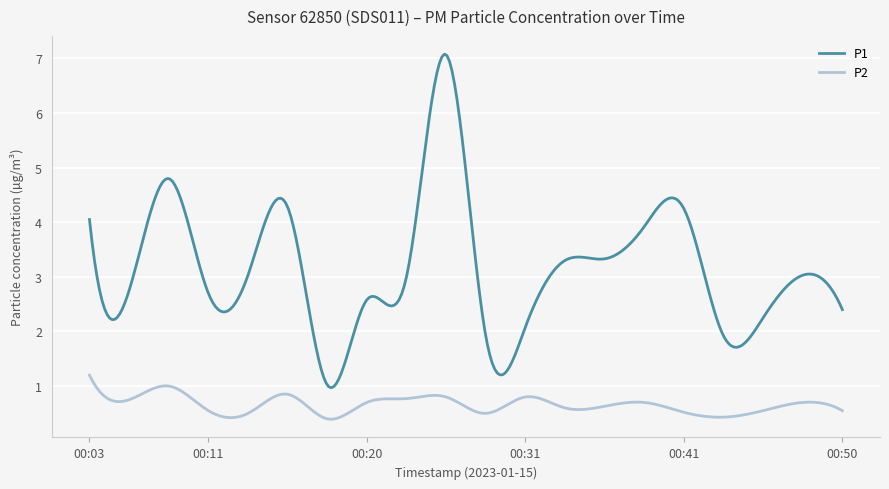

True or false: P1 and P2 cross at least once.

False